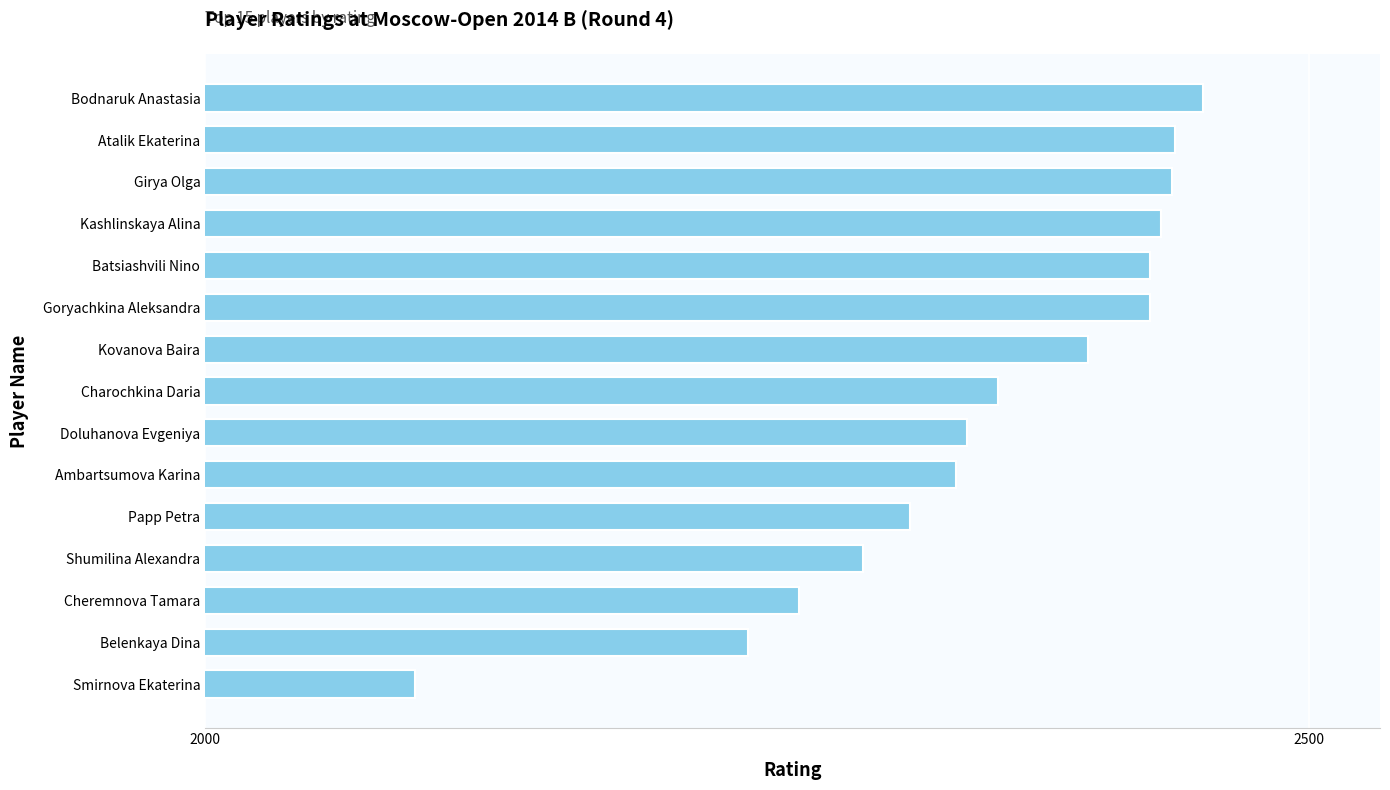

What is the maximum value shown in the chart?

2452